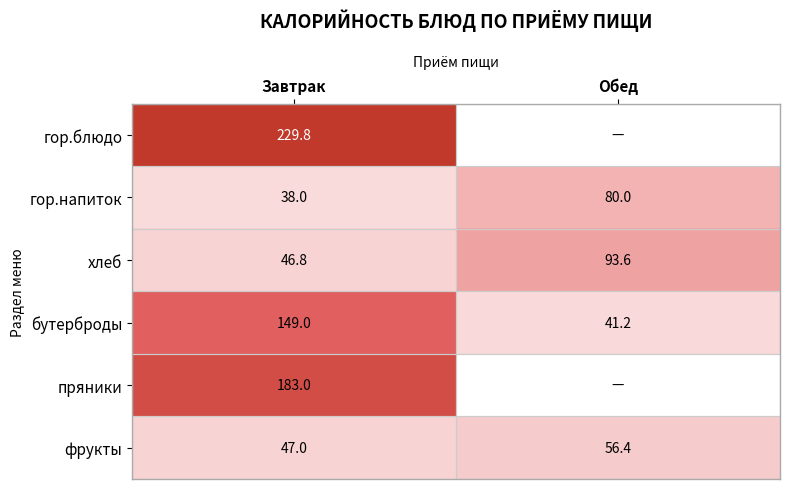

List the labels in order of бутерброды value, smallest first.

Обед, Завтрак